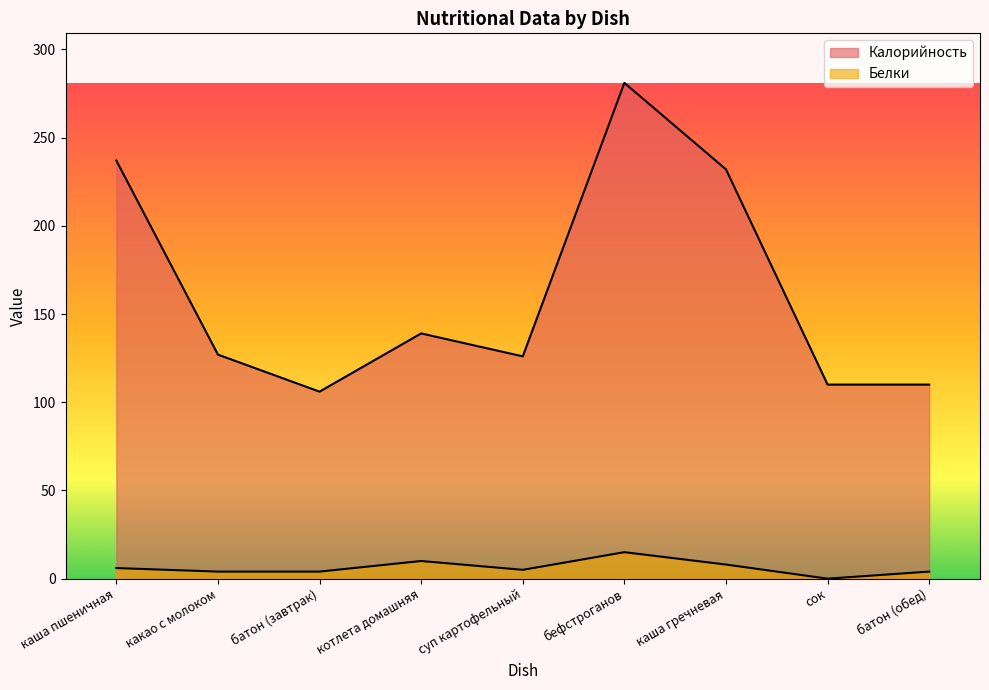

True or false: Калорийность and Белки cross at least once.

False